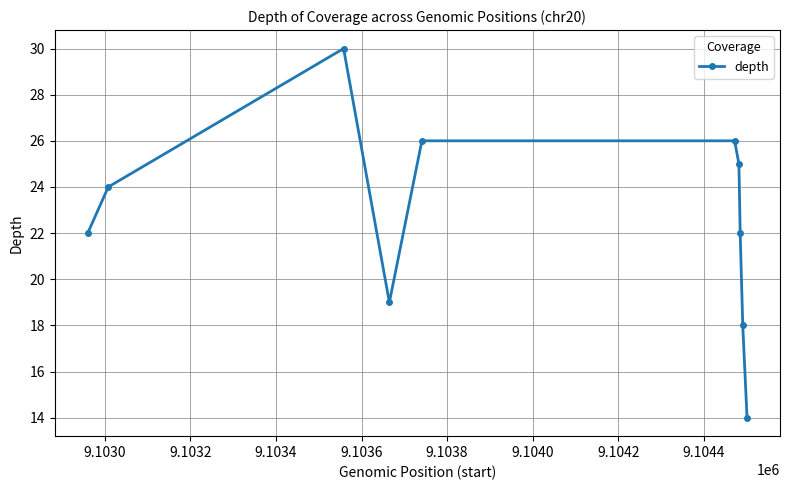

What is the value of the 4th point from the left?

19